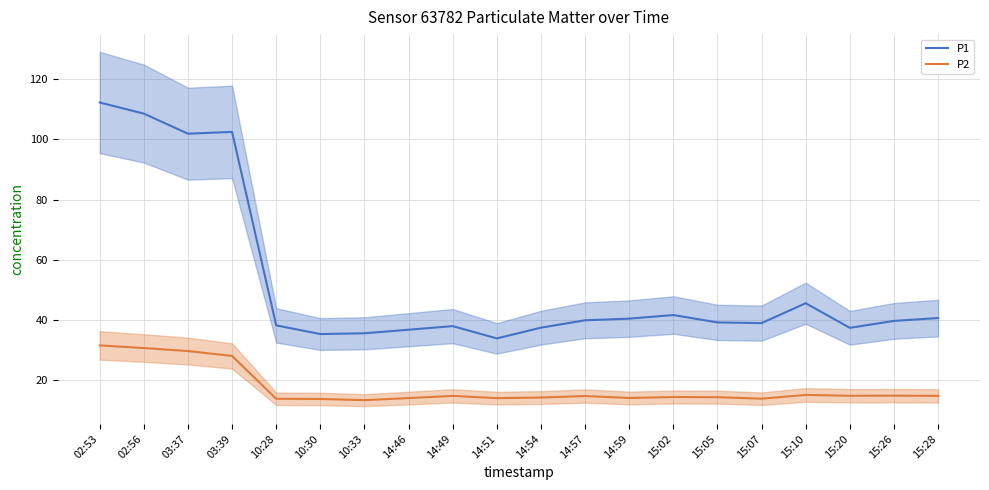

Is it true that P1 equals 49.1 at 14:46?

False